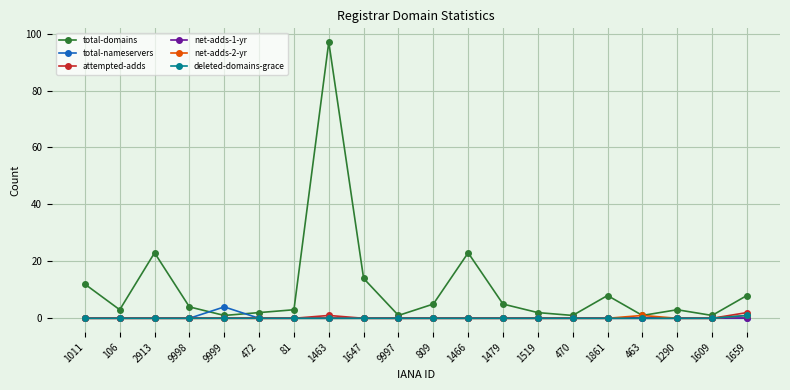

Does the chart have visible grid lines?

Yes